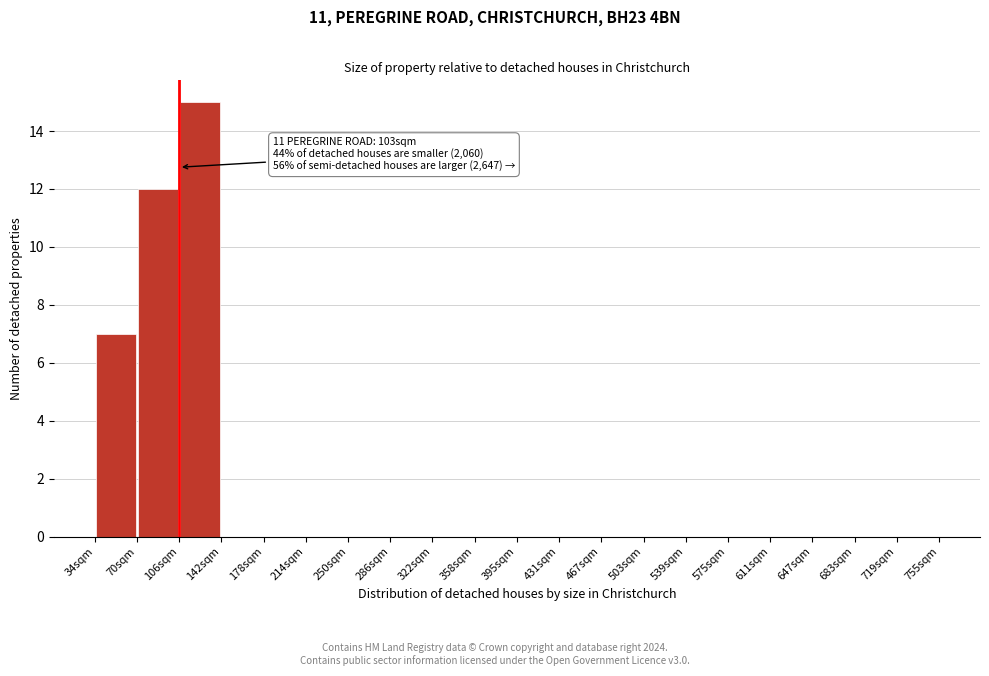

Which range on the x-axis has the tallest bar?

105 to 140